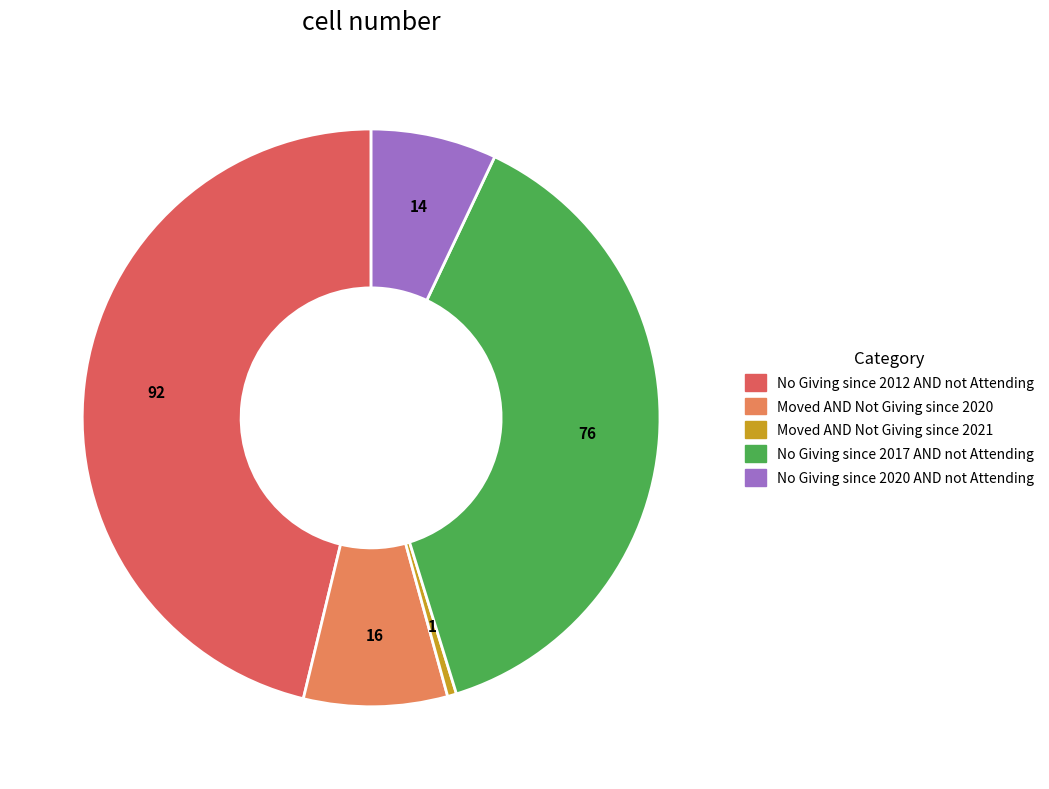

Count the number of slices in the pie.

5